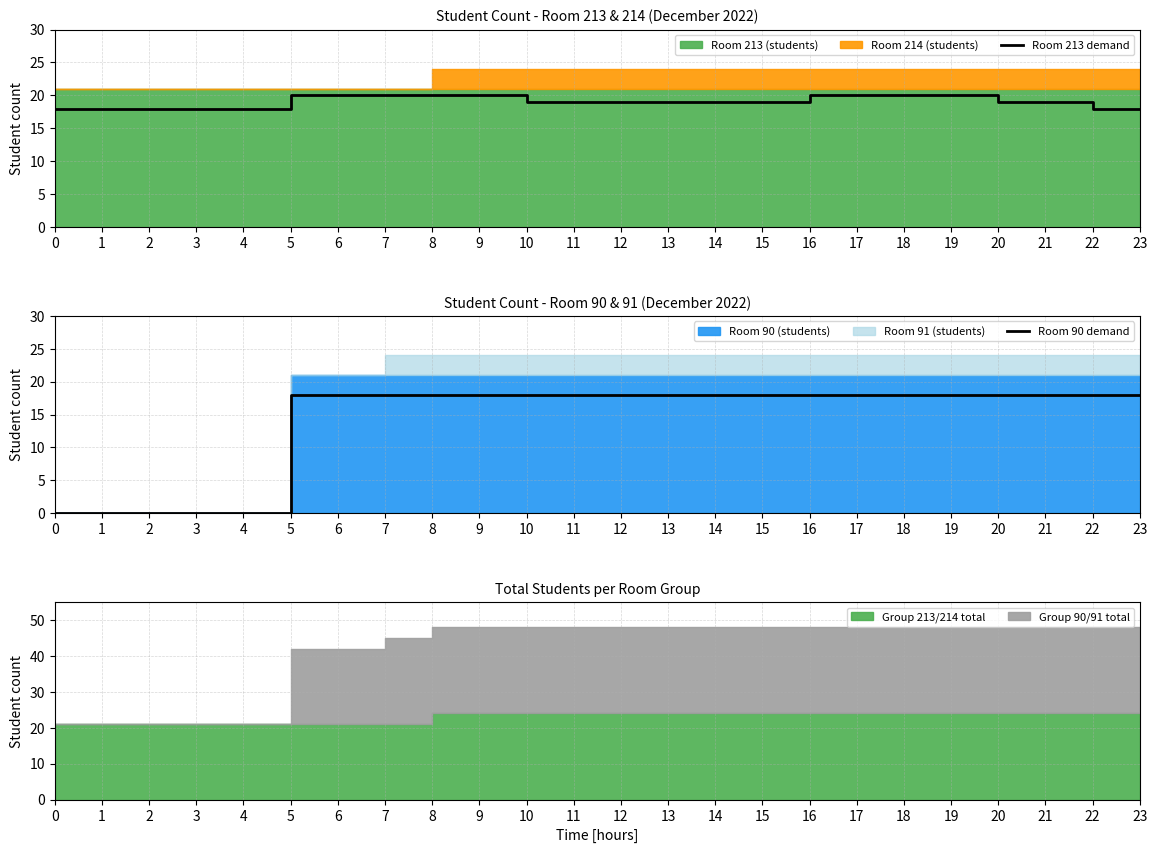

How many categories are shown in the chart?

24